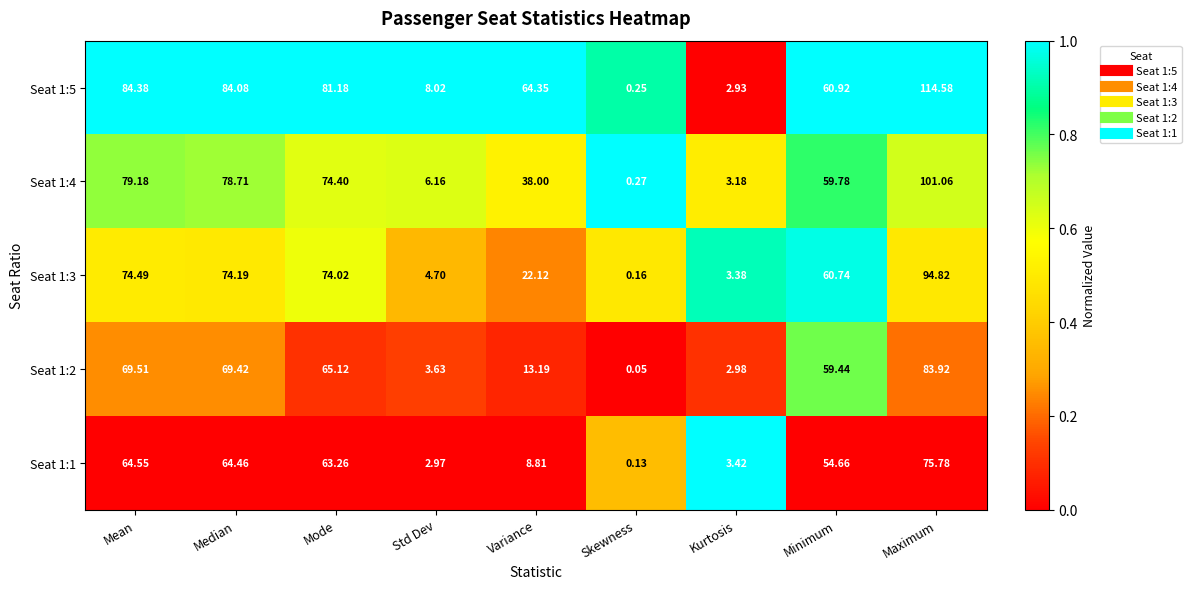

How many distinct data groups are displayed?

5